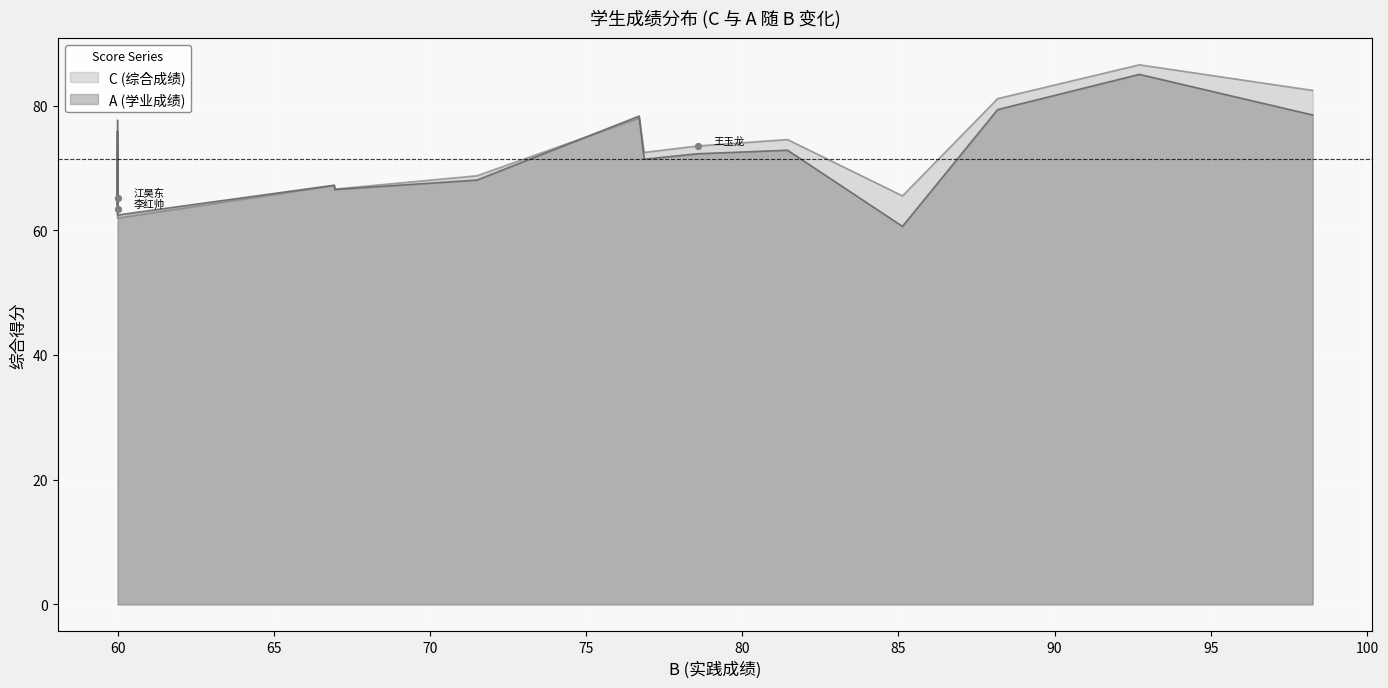

What are all the series names shown in the legend?

C, A